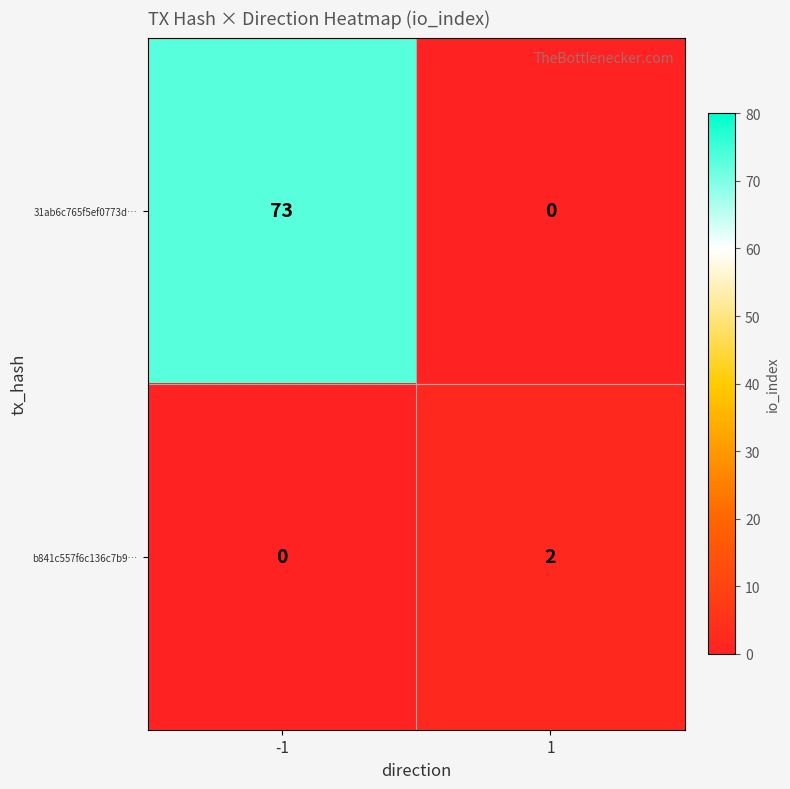

Count the number of categories in the chart.

2